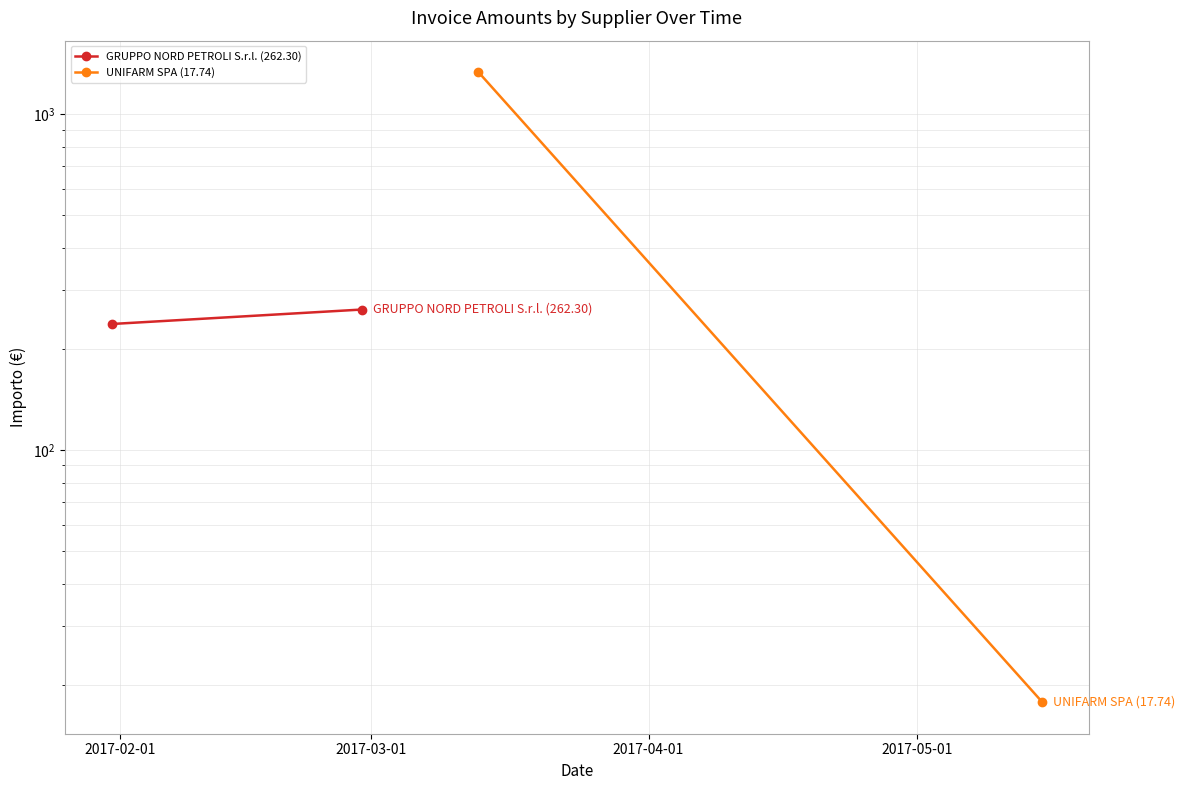

Is this an area chart (filled region under the line)?

No